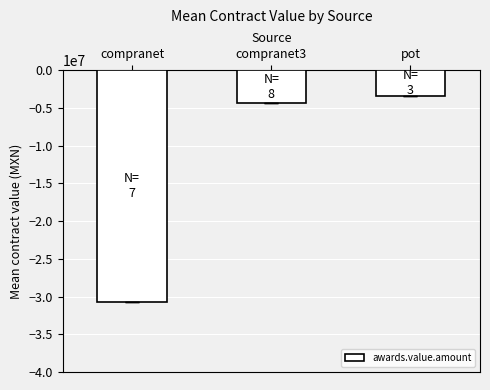

What is the sum of all values?

-38448202.0